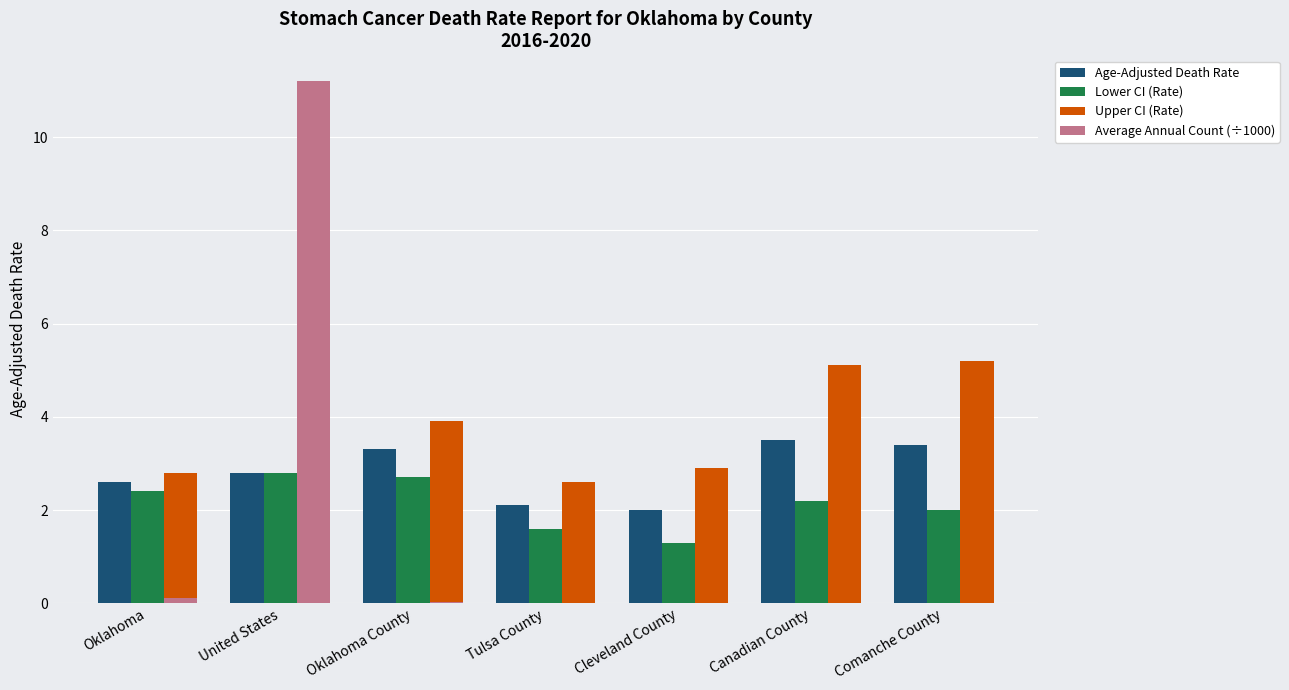

At which category is the sum across all series the highest?

United States